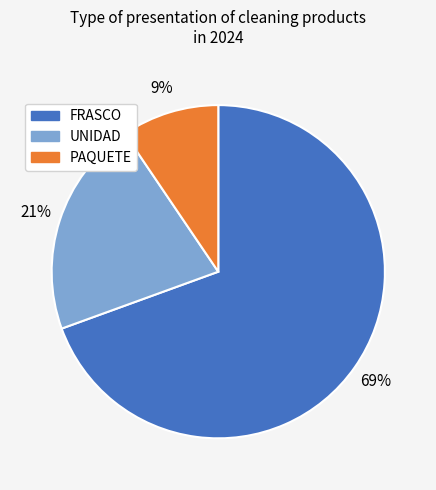

Do UNIDAD and PAQUETE together represent more than half of the pie?

No